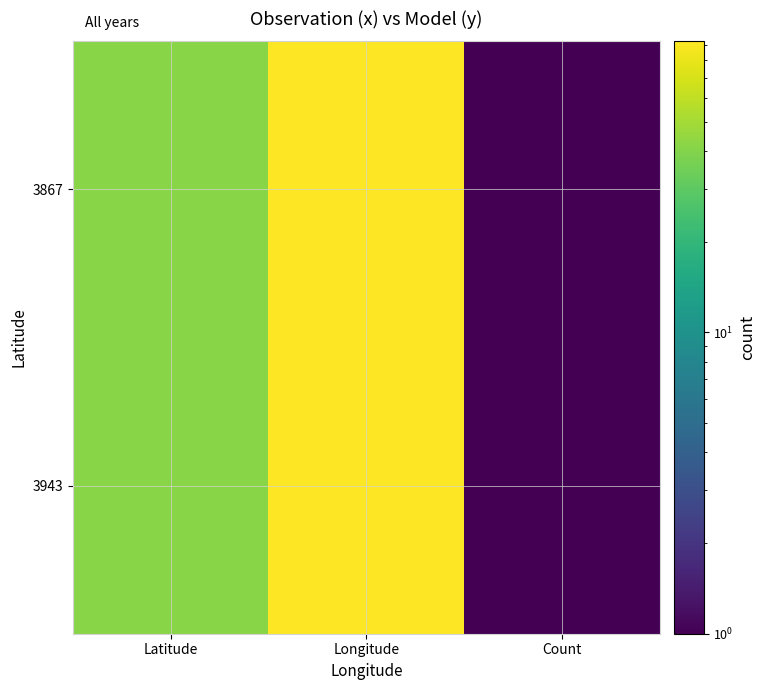

Reading left to right, transcribe all the data shown in this chart.

3867: Latitude=41.7	Longitude=92.5	Count=1.0
3943: Latitude=41.7	Longitude=92.5	Count=1.0